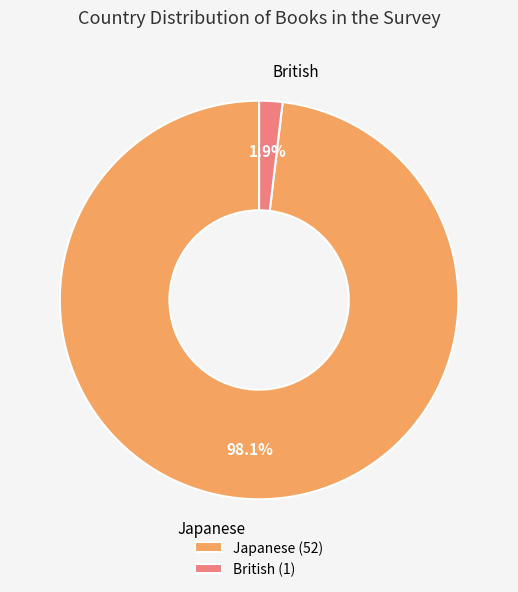

Is there any slice that represents more than half of the pie?

Yes